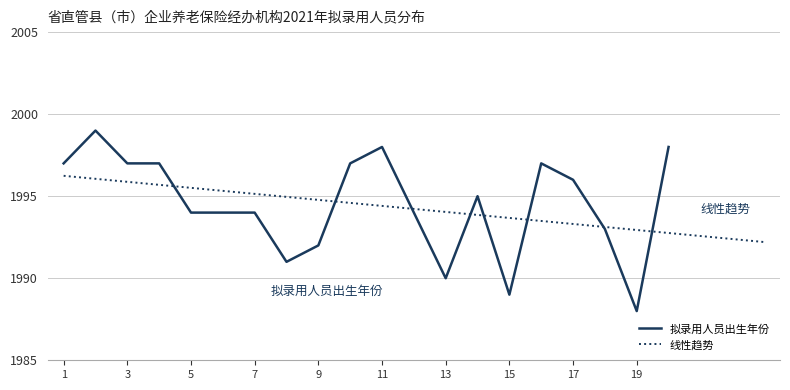

Between 4 and 16, which is larger?

16